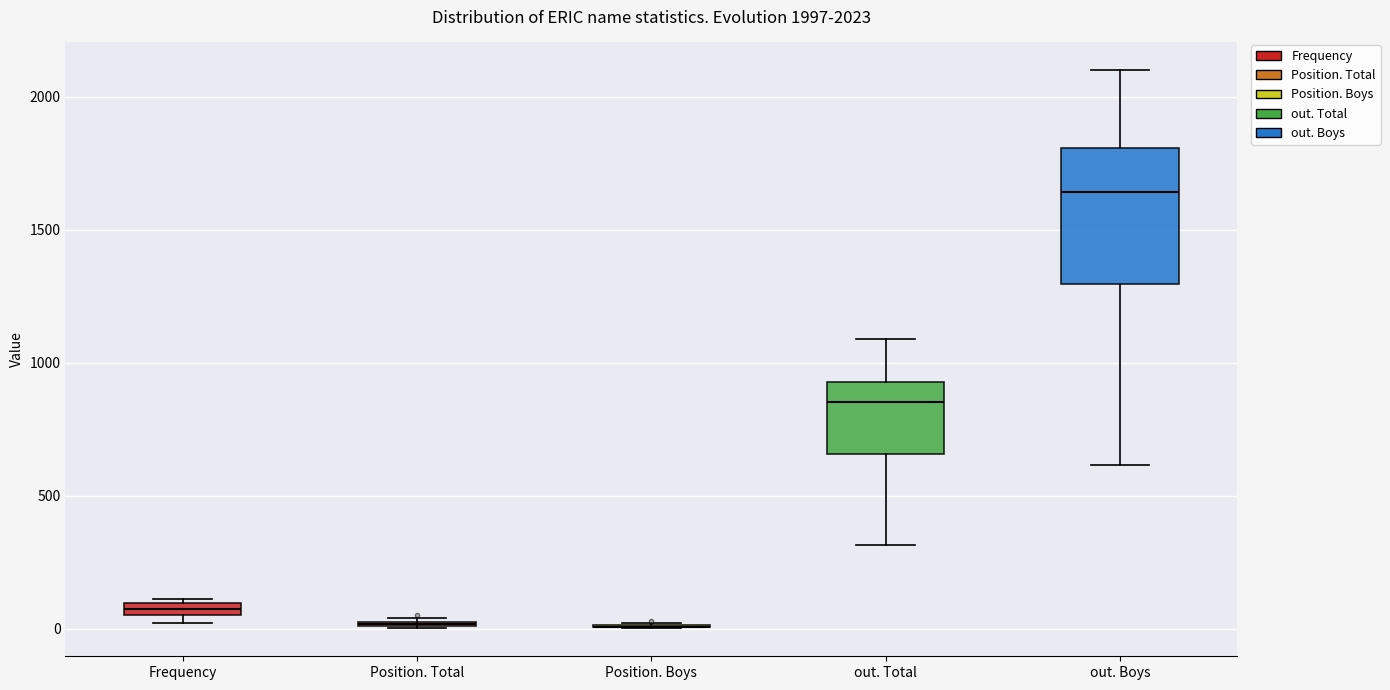

Which box is the tallest, from its lower edge to its upper edge?

out. Boys